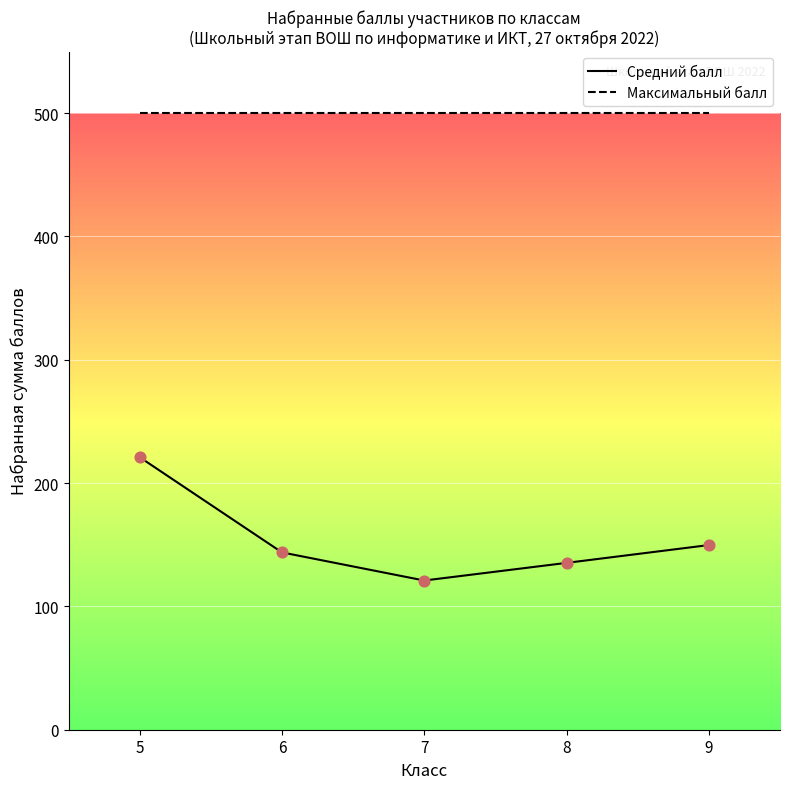

Which series has the largest range (max minus min)?

Средний балл